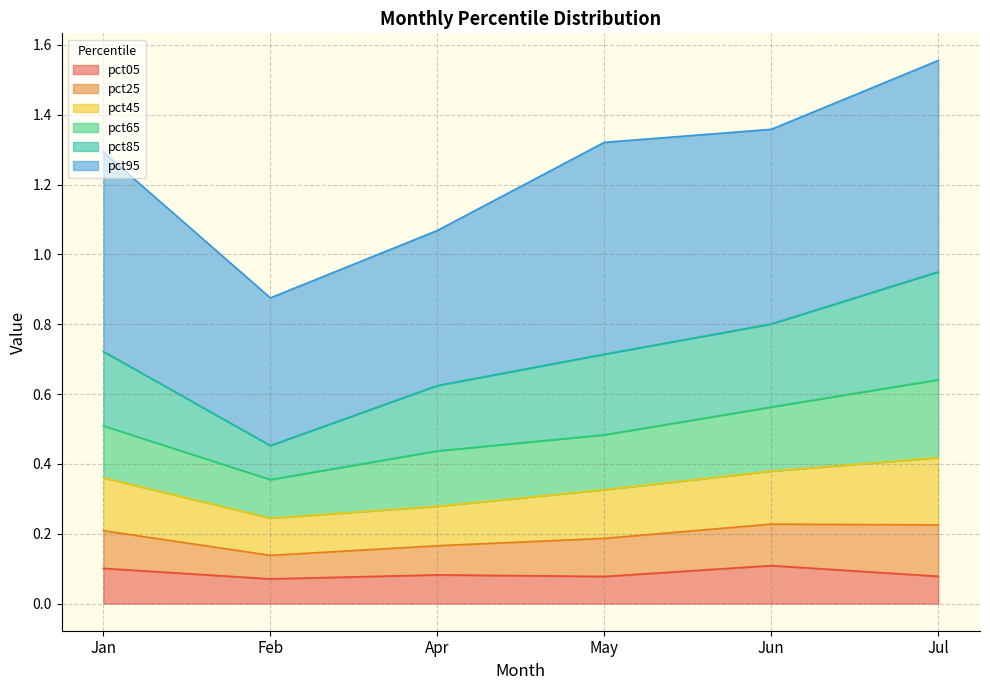

Count the number of categories in the chart.

6